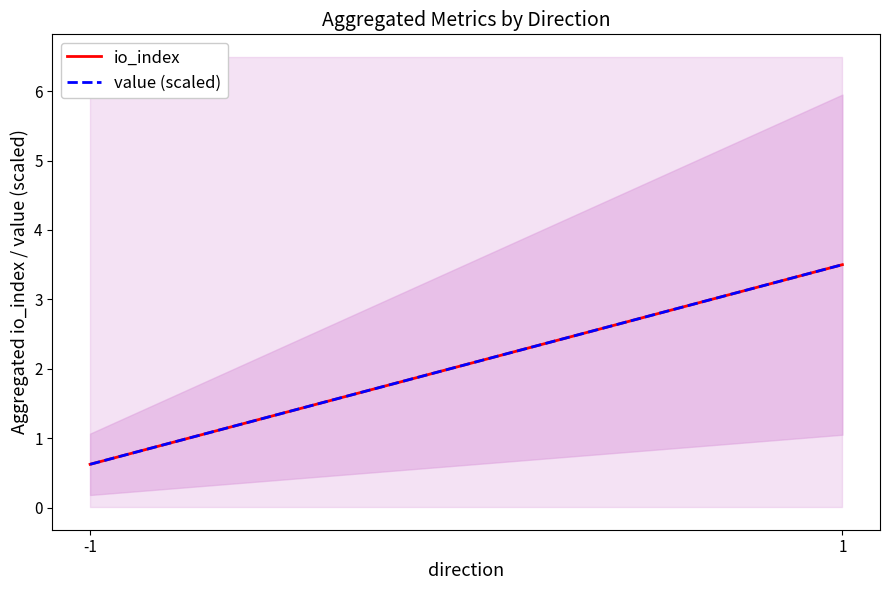

What is the smallest value displayed?

0.6